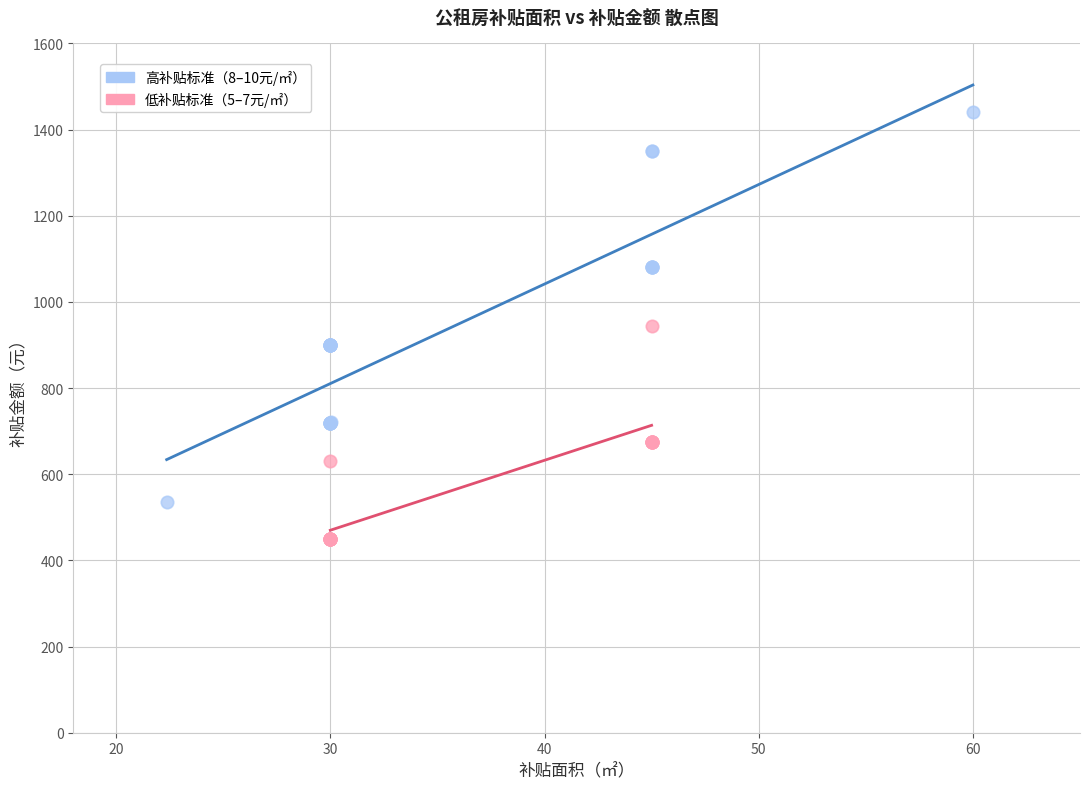

Which series contains the highest Y value?

高补贴标准（8–10元/㎡）